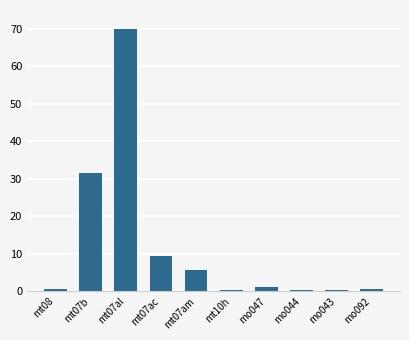

At which category does the chart reach its peak across all series?

mt07al